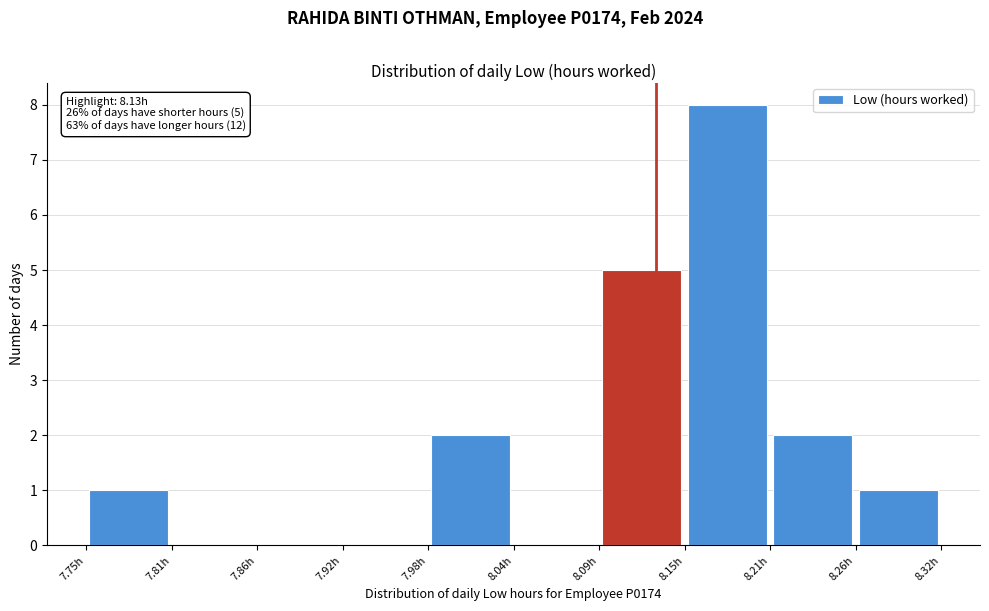

Over which range of the x-axis is the bar tallest?

8.149 to 8.206